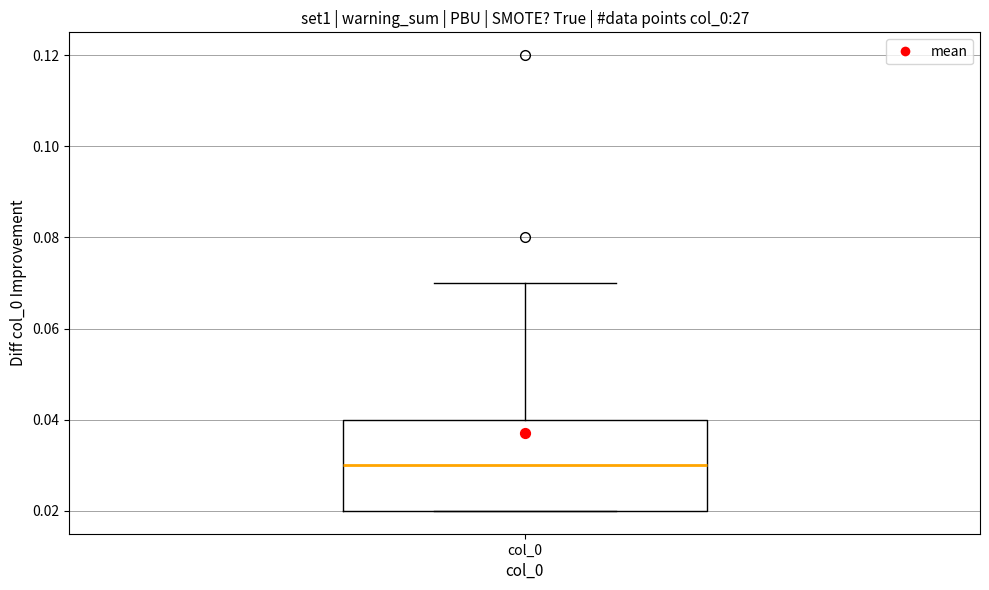

Where is the upper edge of the box for col_0 on the y-axis? The values are not printed on the chart, so give them approximately, as read against the axis.

0.04